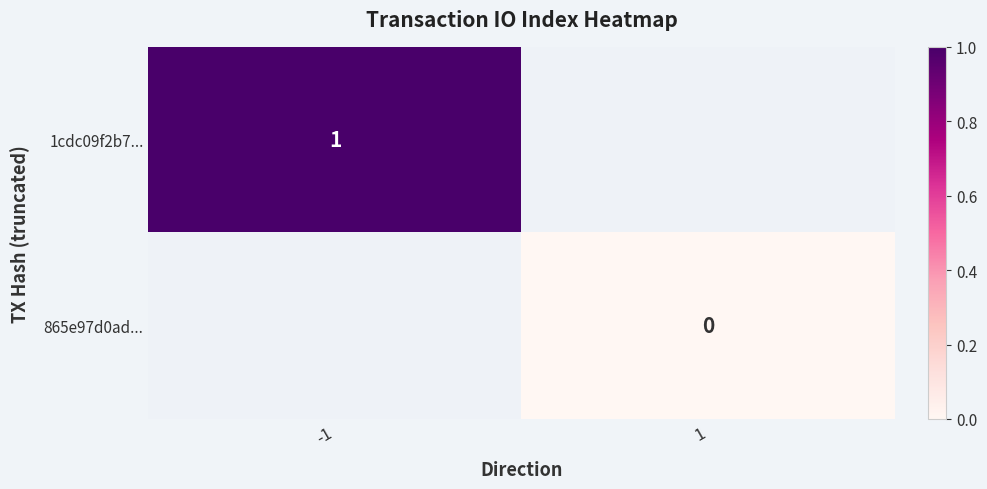

The 1cdc09f2b7... series shows 1 at -1. True or false?

True